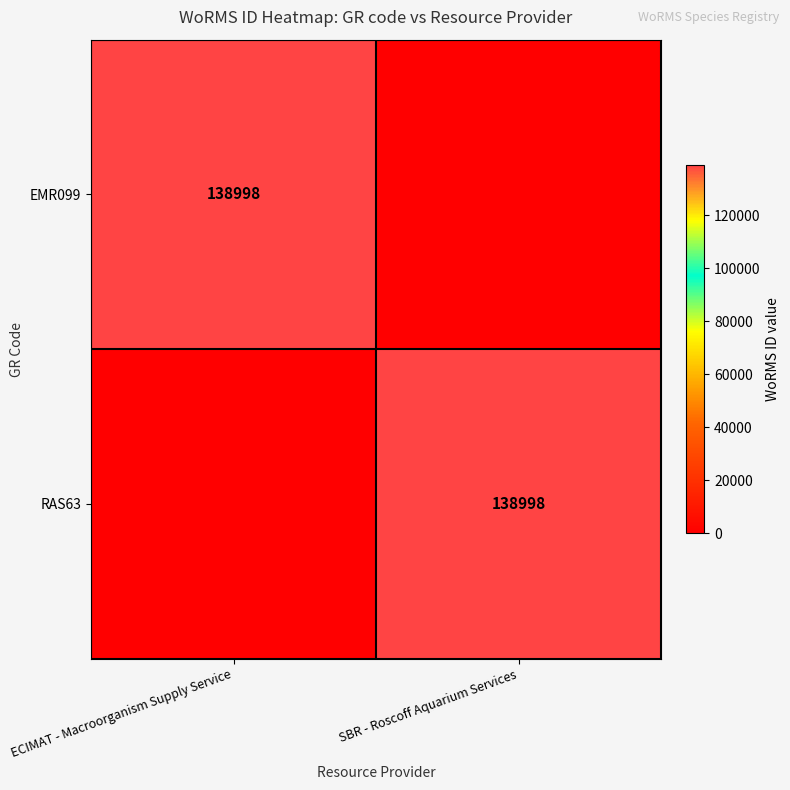

What is the difference between the highest and lowest values at ECIMAT - Macroorganism Supply Service?

138998